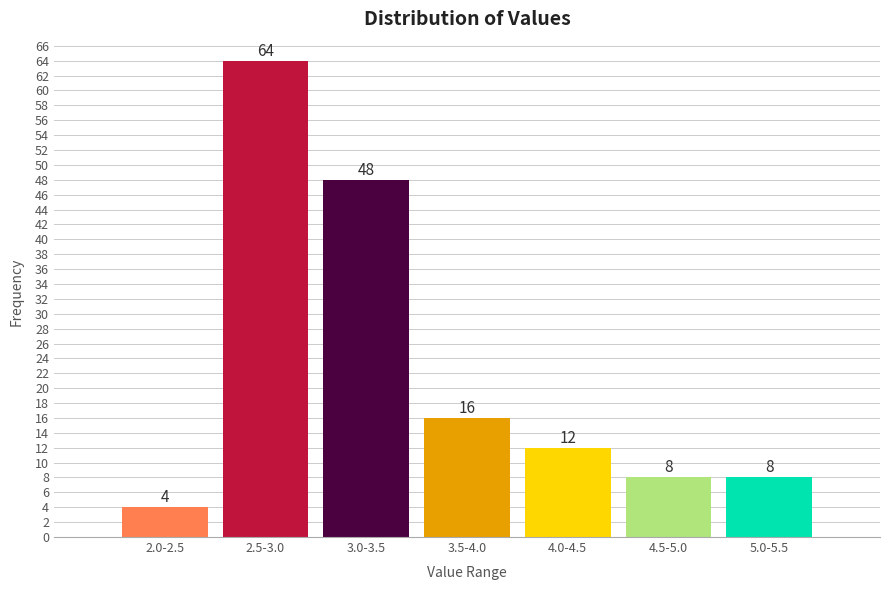

Reading right to left, extract all data points from this chart.

5.0-5.5=8	4.5-5.0=8	4.0-4.5=12	3.5-4.0=16	3.0-3.5=48	2.5-3.0=64	2.0-2.5=4